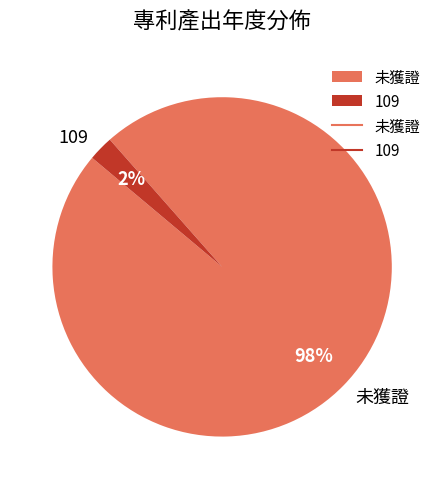

To the nearest percent, what is the average slice percentage?

50%